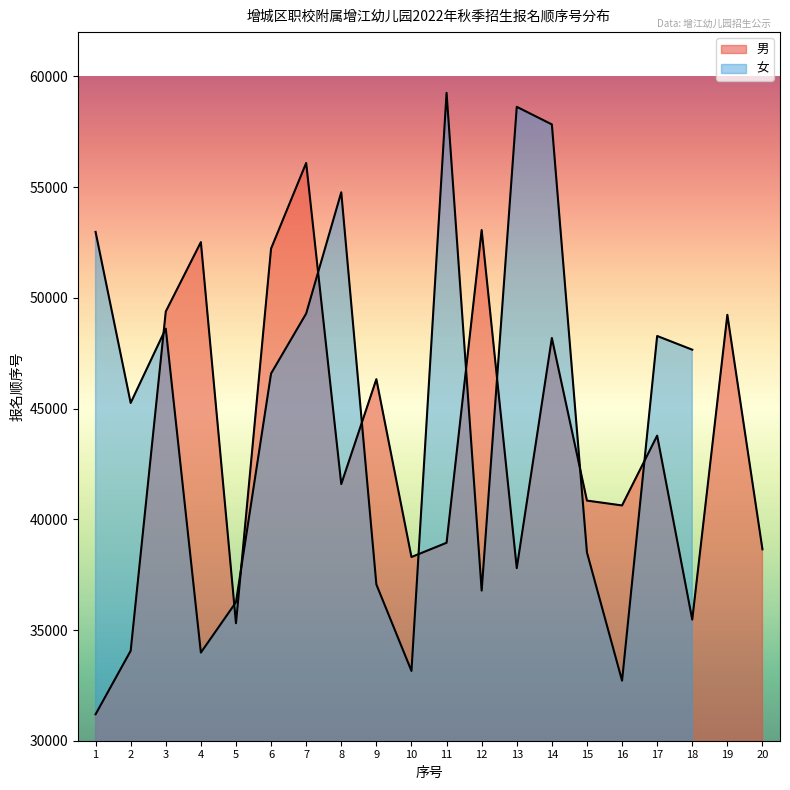

True or false: the data shows 20780 at 20.

False